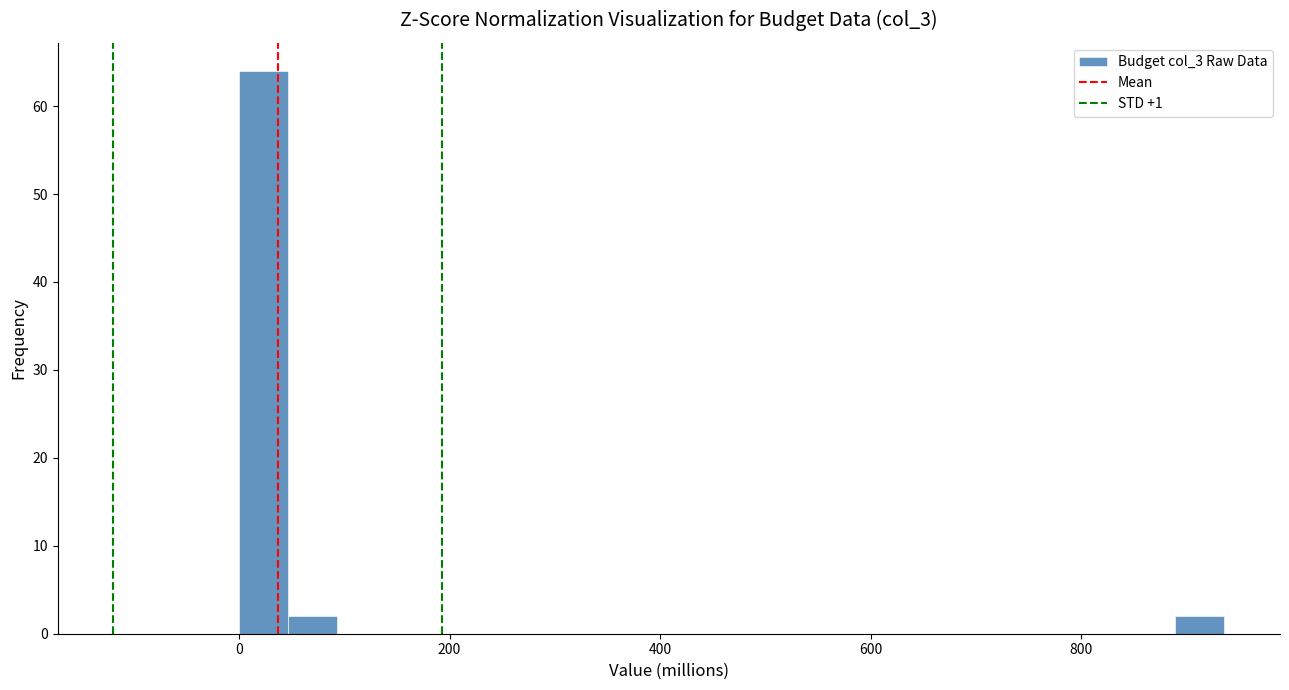

Around what value on the x-axis is the tallest bar? Give the approximate position of its centre, as read against the axis.

20